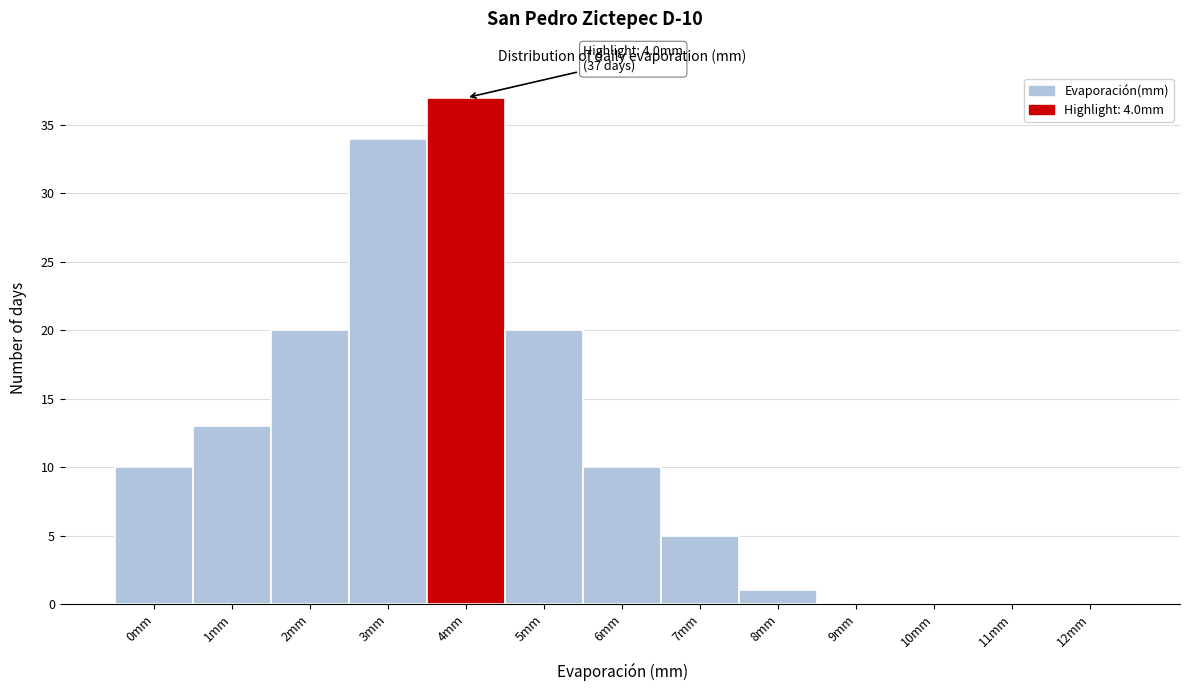

Reading right to left, transcribe all the data shown in this chart.

12mm=0	11mm=0	10mm=0	9mm=0	8mm=1	7mm=5	6mm=10	5mm=20	4mm=37	3mm=34	2mm=20	1mm=13	0mm=10